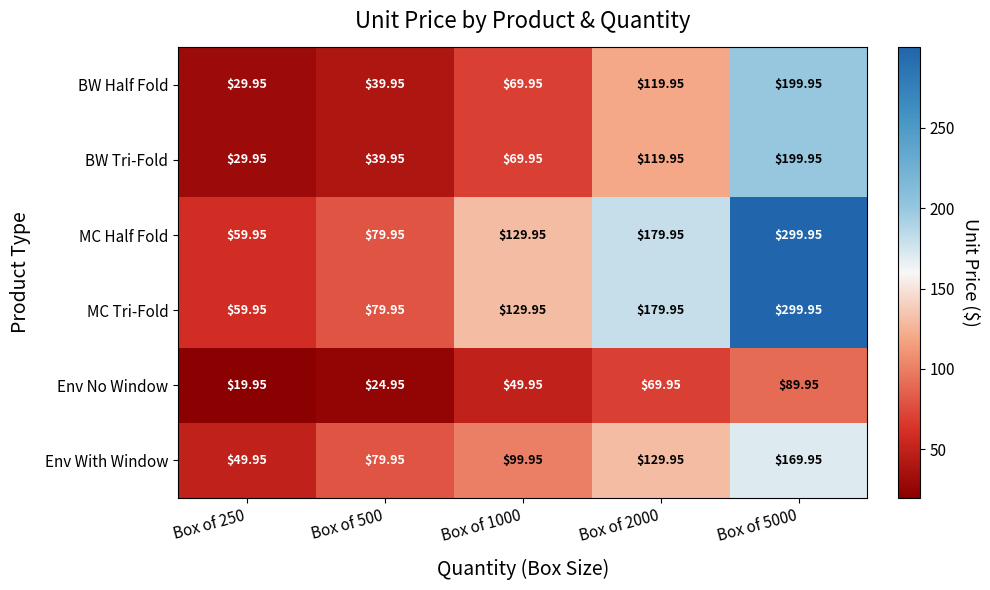

Is the value of BW Tri-Fold at Box of 250 greater than the value of MC Tri-Fold at Box of 500?

No